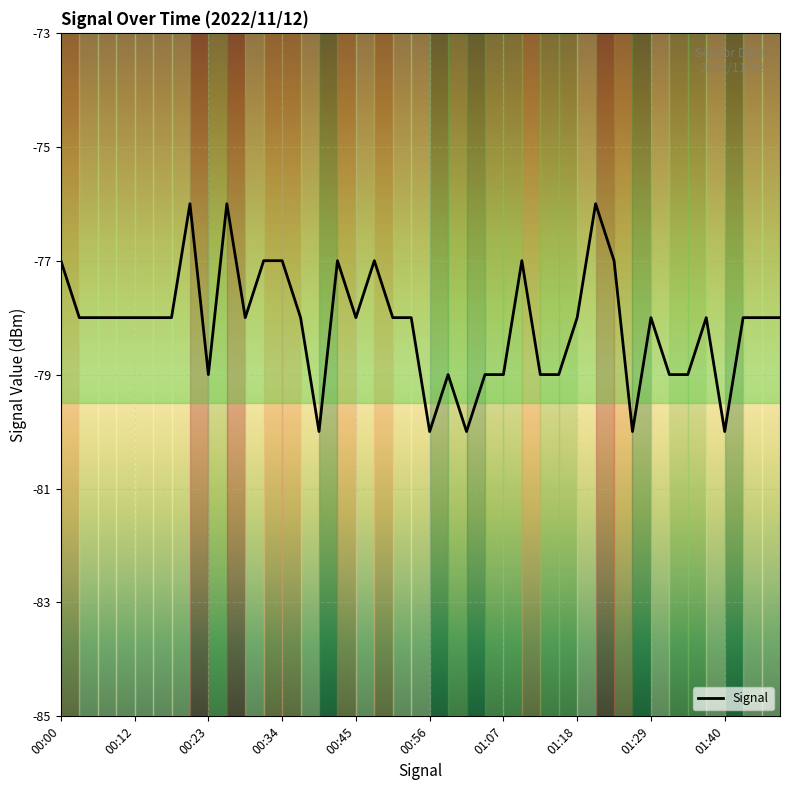

What is the difference between the maximum and minimum values?

4